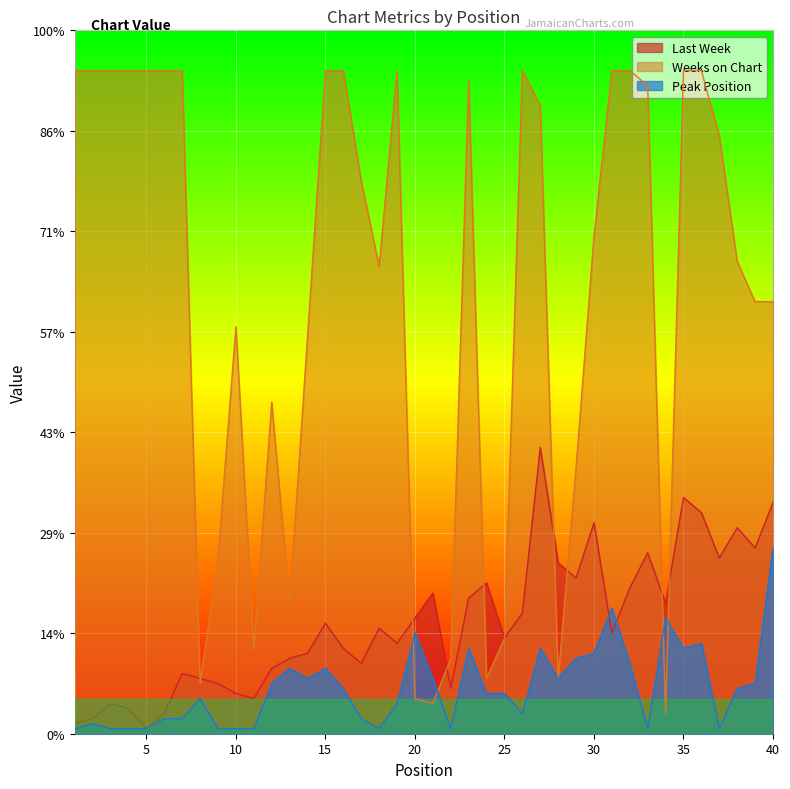

Reading left to right, list all the values displayed in this chart.

Last Week: 2	3	6	5	1	4	12	11	10	8	7	13	15	16	22	17	14	21	18	23	28	9	27	30	19	24	57	34	31	42	20	29	36	26	47	44	35	41	37	46
Weeks on Chart: 132	132	132	132	132	132	132	10	35	81	17	66	26	79	132	132	110	93	132	7	6	15	130	11	19	132	125	11	53	99	132	132	129	4	132	132	119	94	86	86
Peak Position: 1	2	1	1	1	3	3	7	1	1	1	10	13	11	13	9	3	1	6	20	11	1	17	8	8	4	17	11	15	16	25	14	1	23	17	18	1	9	10	37